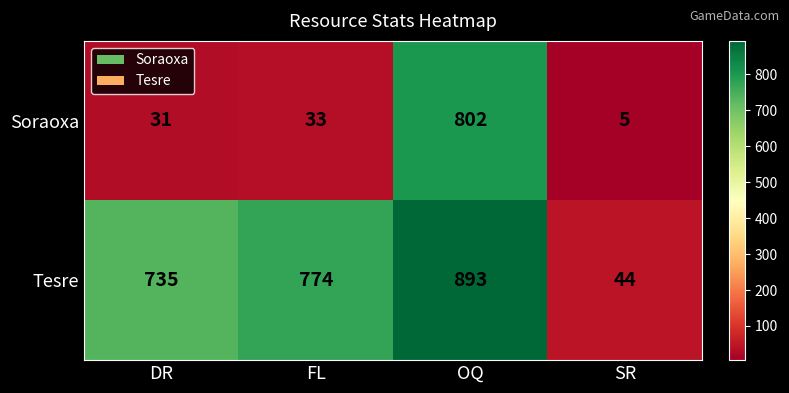

Where is Soraoxa nearest to the value 403?

FL